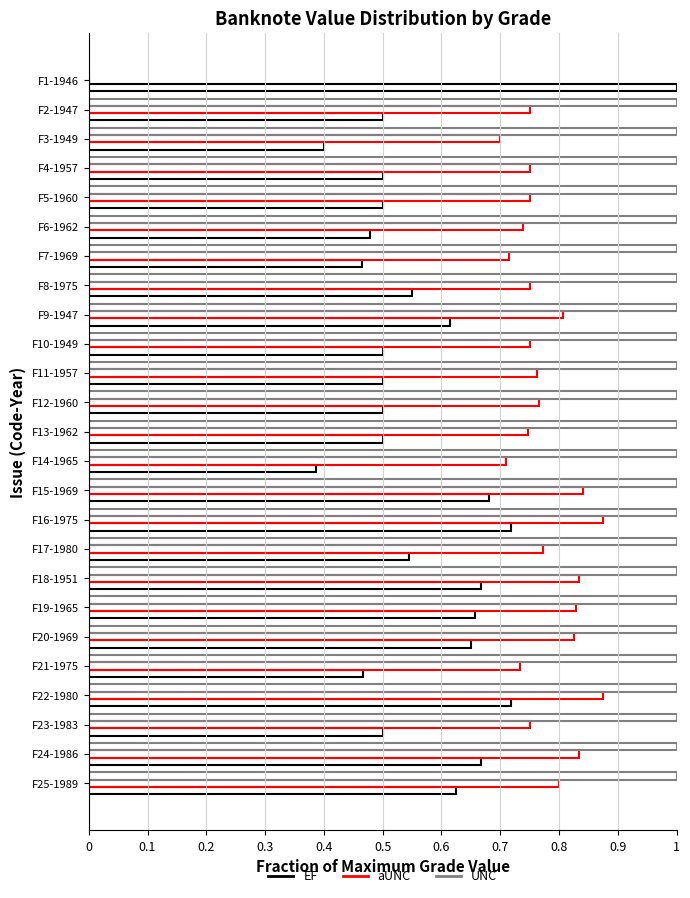

What is the value of the UNC bar at the 15th from the left?

1.0